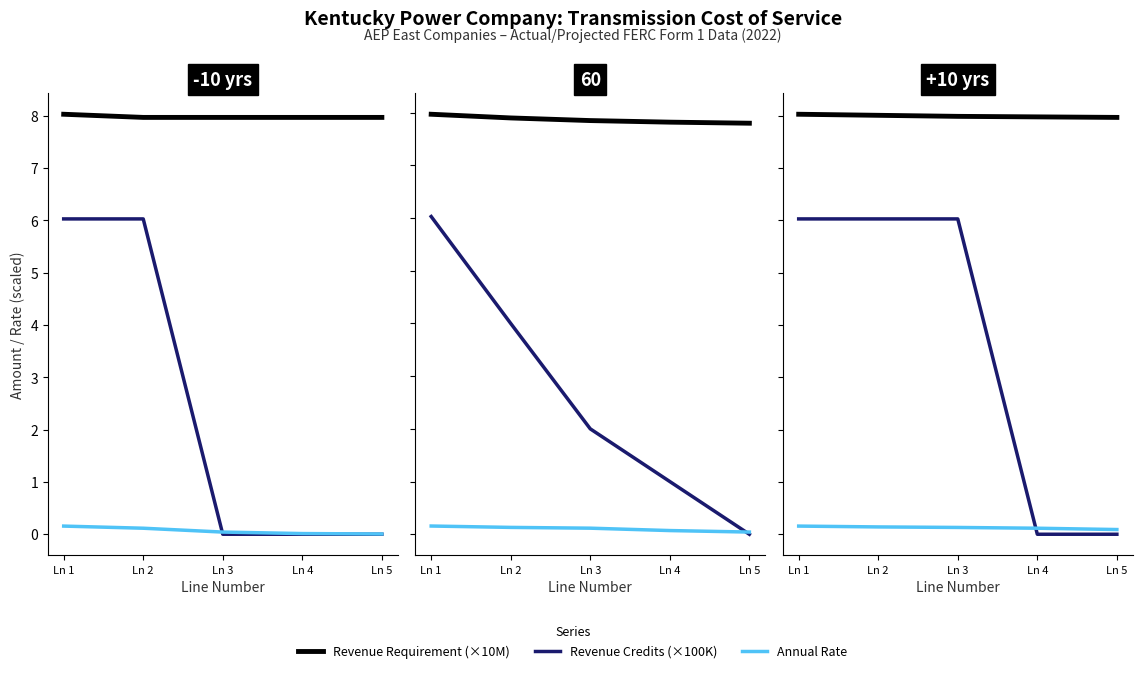

Where is Revenue Requirement (×10M) nearest to the value 8?

Ln 2